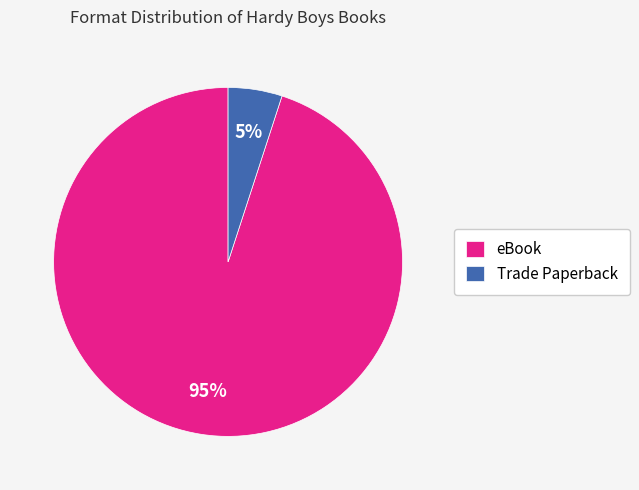

Is there any slice that represents more than half of the pie?

Yes